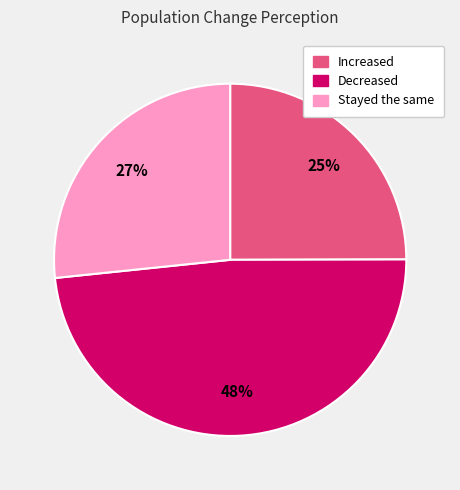

Which slice is the largest?

Decreased